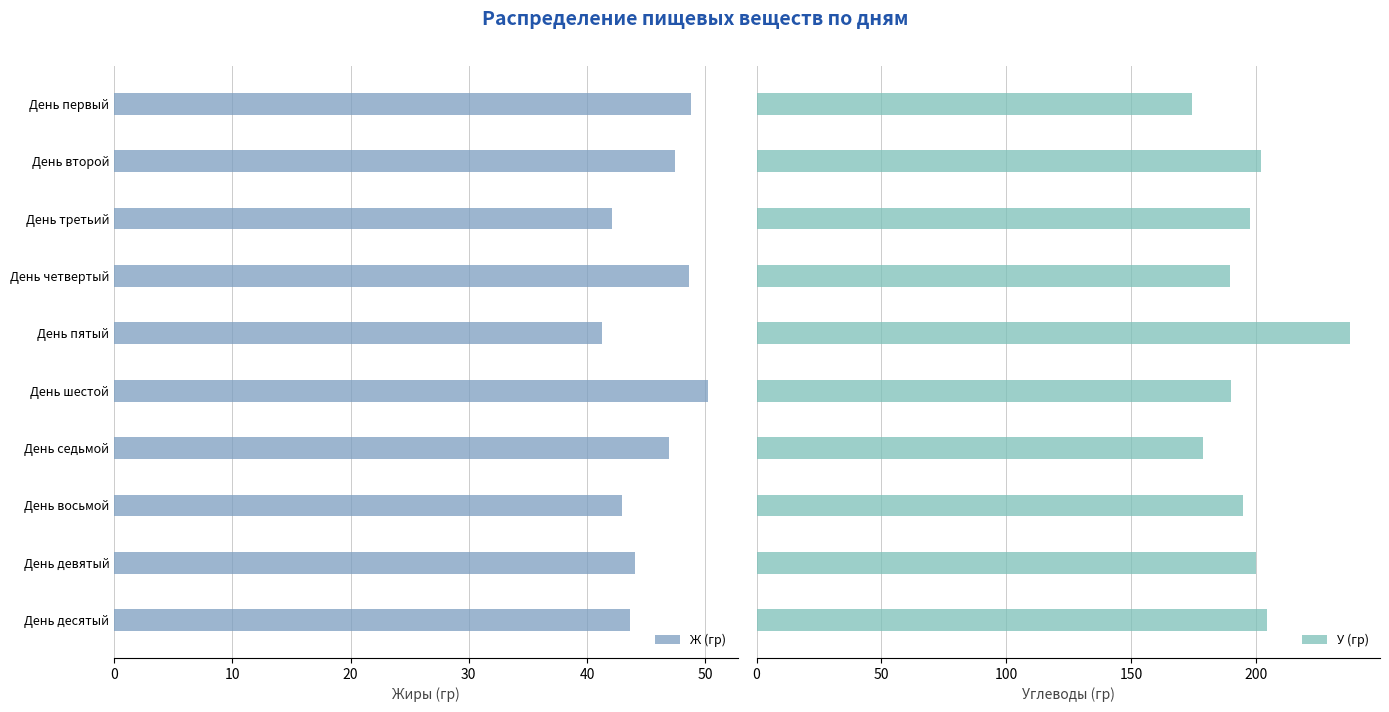

The Ж (гр) series shows 43.0 at День восьмой. True or false?

True